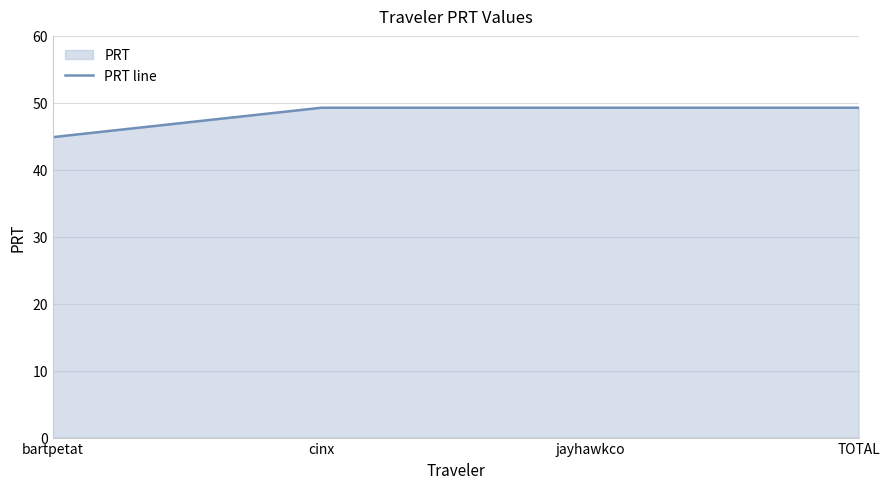

Approximately how many times larger is the value at TOTAL compared to jayhawkco?

1.0